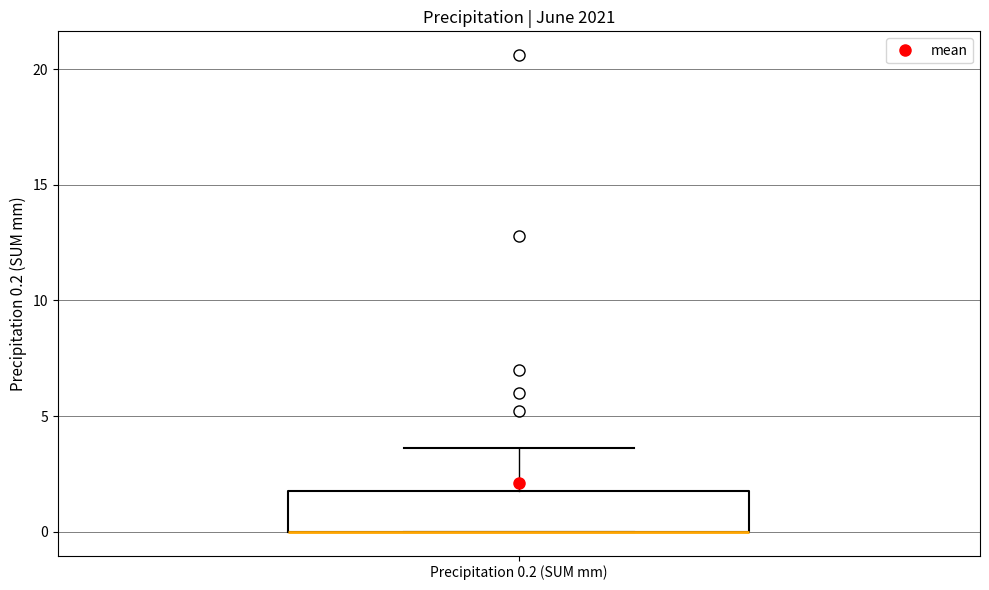

Read this box plot against the y-axis: the position of the median line, the range covered by the box, and the ends of both whiskers. The values are not printed on the chart, so give them approximately, as read against the axis.

median 0.0 (drawn on the box's lower edge), box 0.0 to 2.0, whiskers 0.0 to 3.5